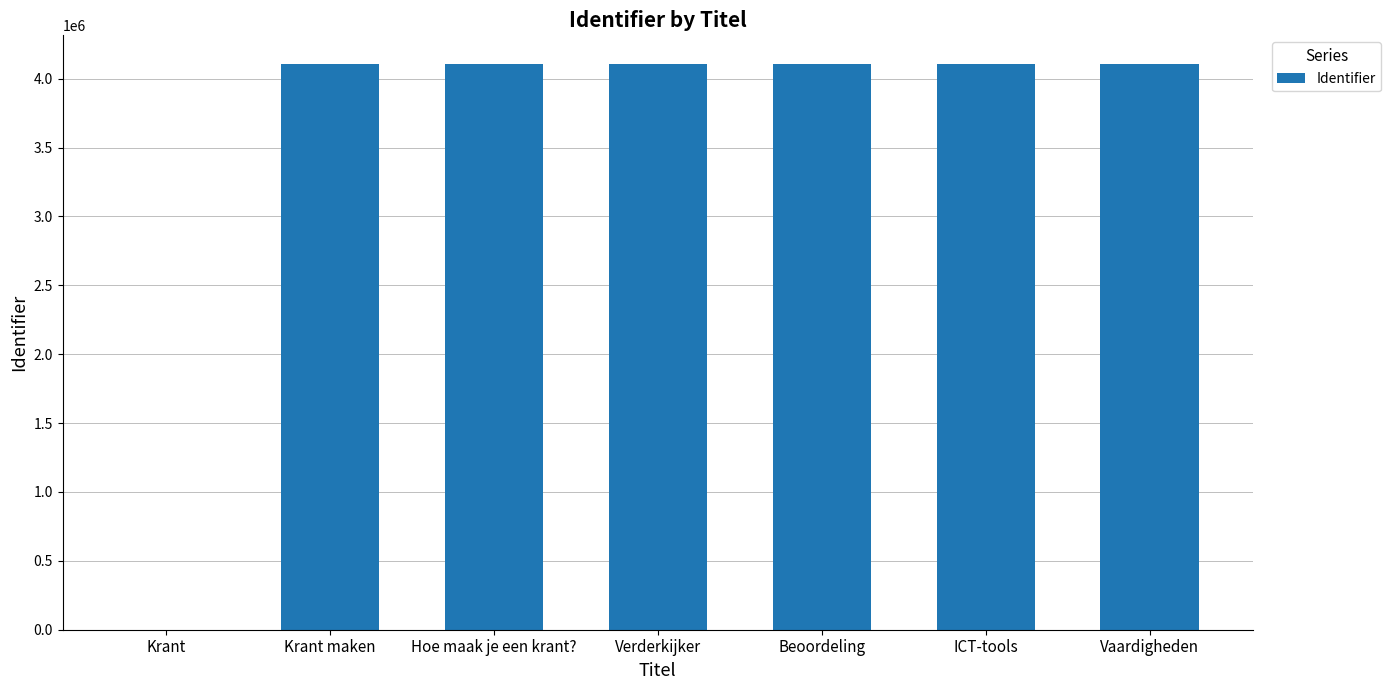

What is the ratio of the value at Vaardigheden to the value at ICT-tools?

1.0